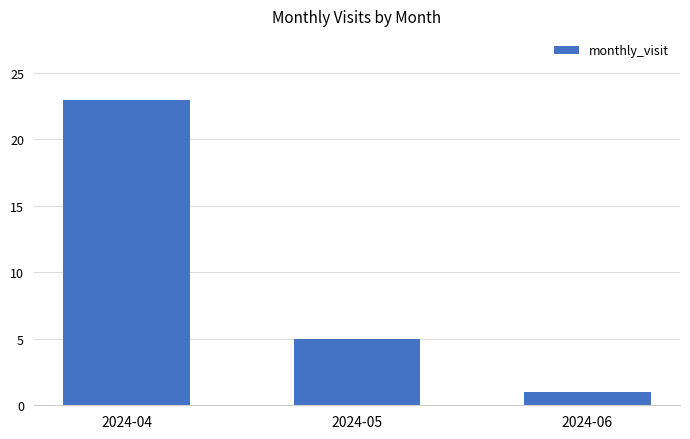

Reading right to left, extract all data points from this chart.

1	5	23